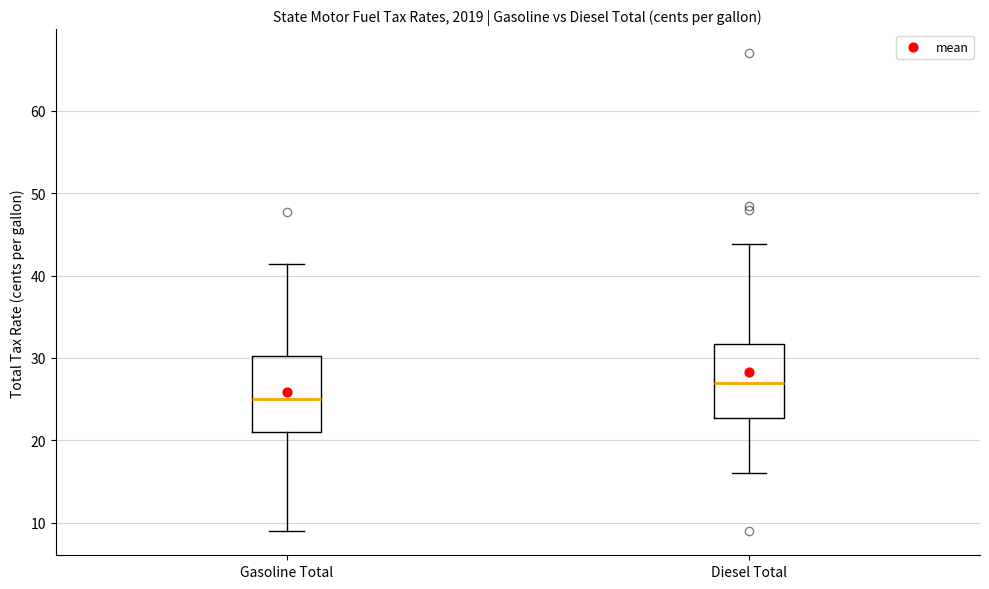

Reading left to right, transcribe this box plot: for each box, give where its median line is, the range the box spans, and where its two whiskers end, as read against the y-axis. The values are not printed on the chart, so give them approximately, as read against the axis.

Gasoline Total: median 25, box 21 to 30, whiskers 9 to 41
Diesel Total: median 27, box 23 to 32, whiskers 16 to 44